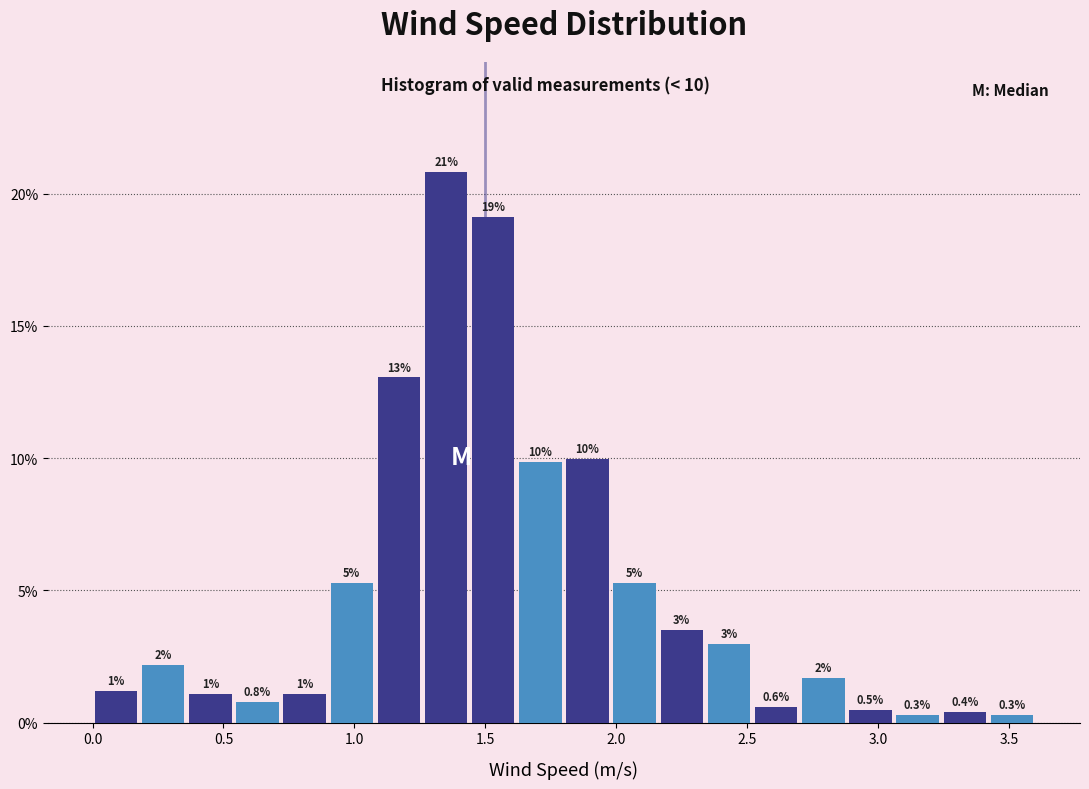

Read against the x-axis, roughly where is the centre of the tallest bar?

1.35